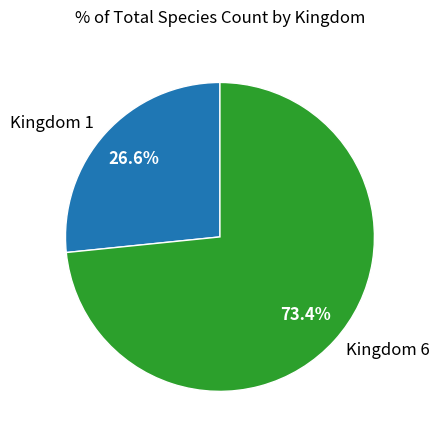

Which slice is the largest?

Kingdom 6